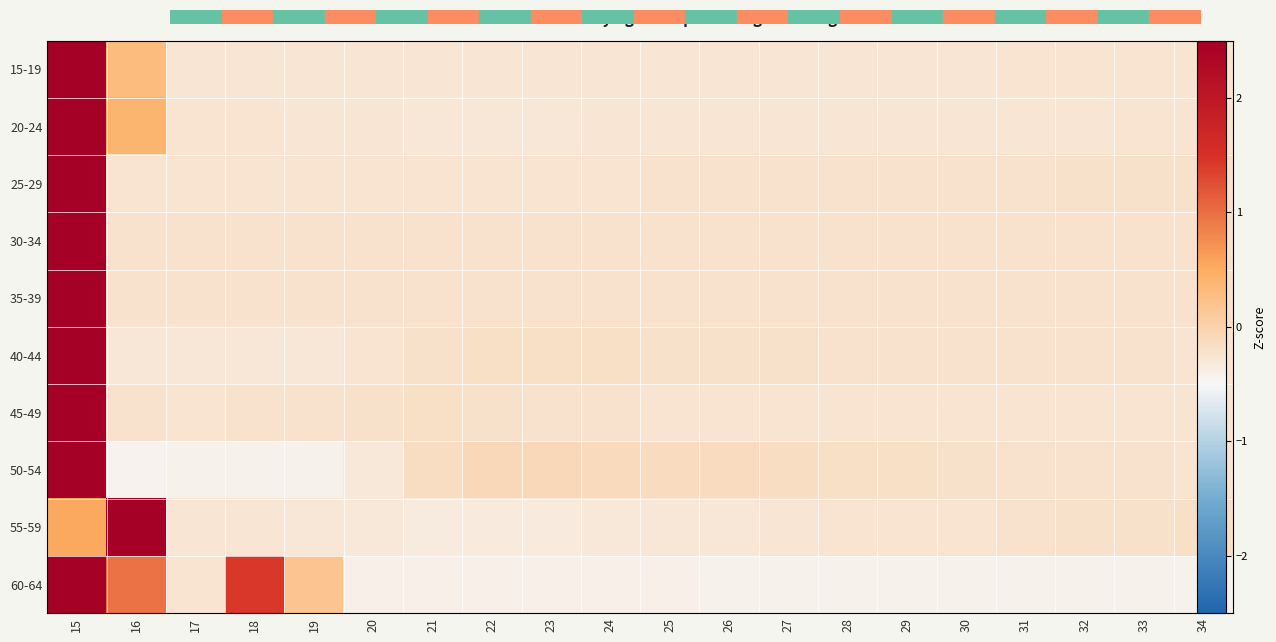

Is it true that 25-29 equals -0.1 at 23?

False